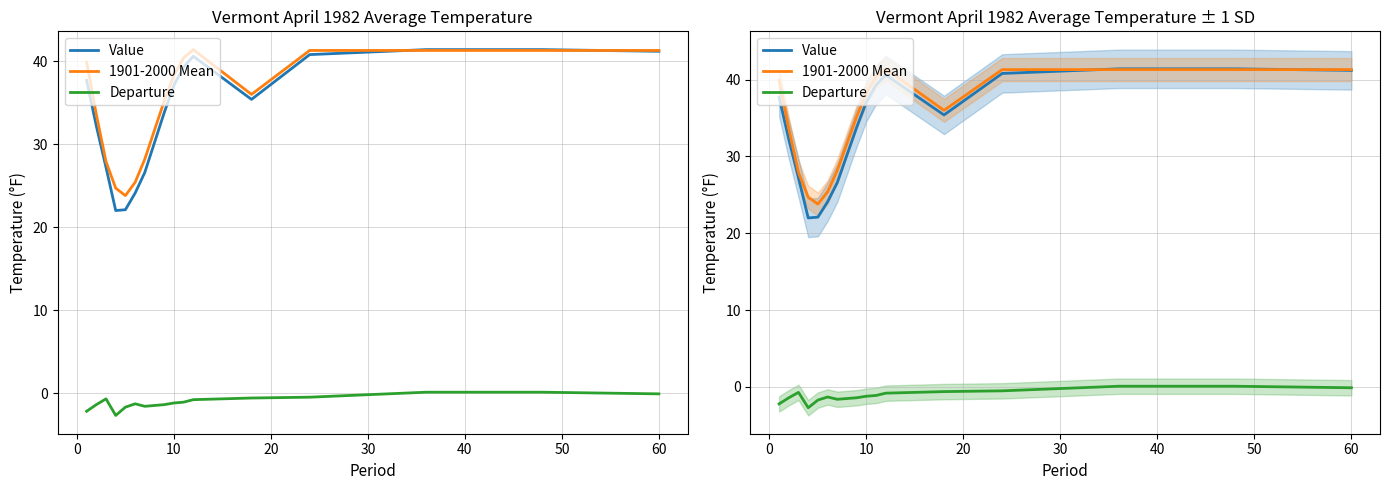

Reading left to right, what are all the values shown in this chart?

Value: 37.7	32.2	27.2	22.0	22.1	24.1	26.6	30.2	33.8	37.1	39.3	40.6	35.4	40.8	41.4	41.4	41.2
1901-2000 Mean: 39.9	33.6	27.9	24.7	23.8	25.4	28.2	31.7	35.2	38.3	40.4	41.4	36.0	41.3	41.3	41.3	41.3
Departure: -2.2	-1.4	-0.7	-2.7	-1.7	-1.3	-1.6	-1.5	-1.4	-1.2	-1.1	-0.8	-0.6	-0.5	0.1	0.1	-0.1